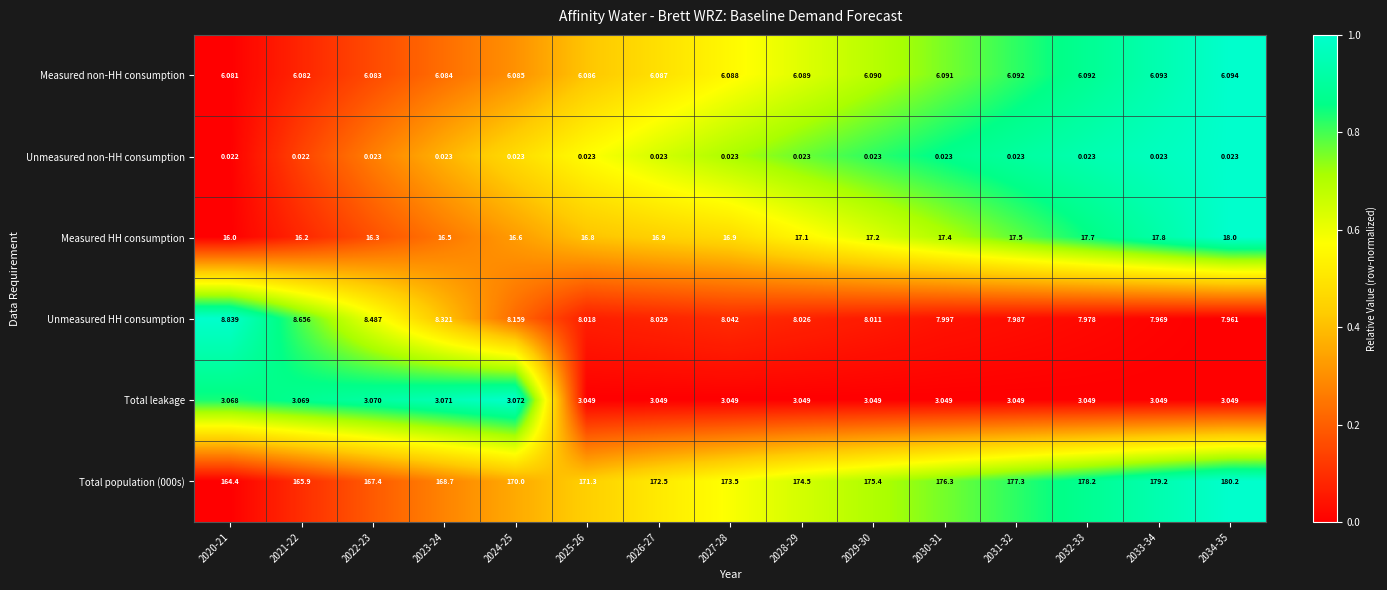

At how many categories does at least one series exceed 0?

15